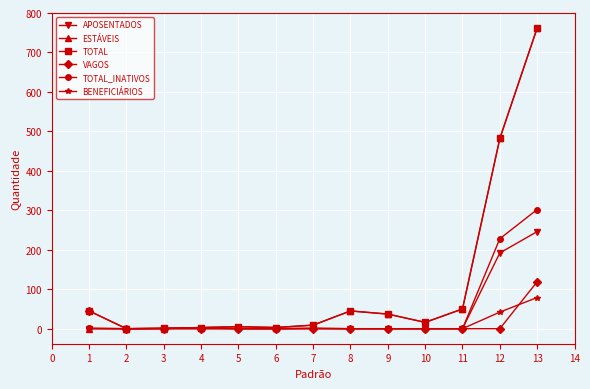

The value of BENEFICIÁRIOS at 2 is 0. True or false?

True